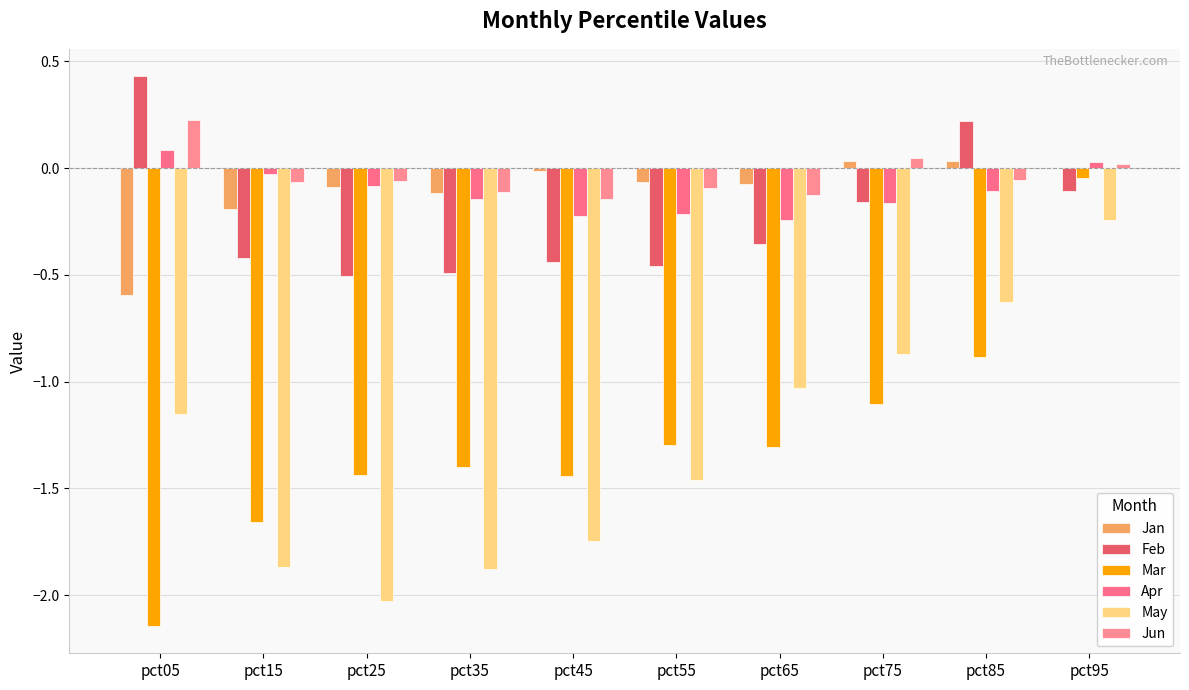

How many groups of bars are there?

10